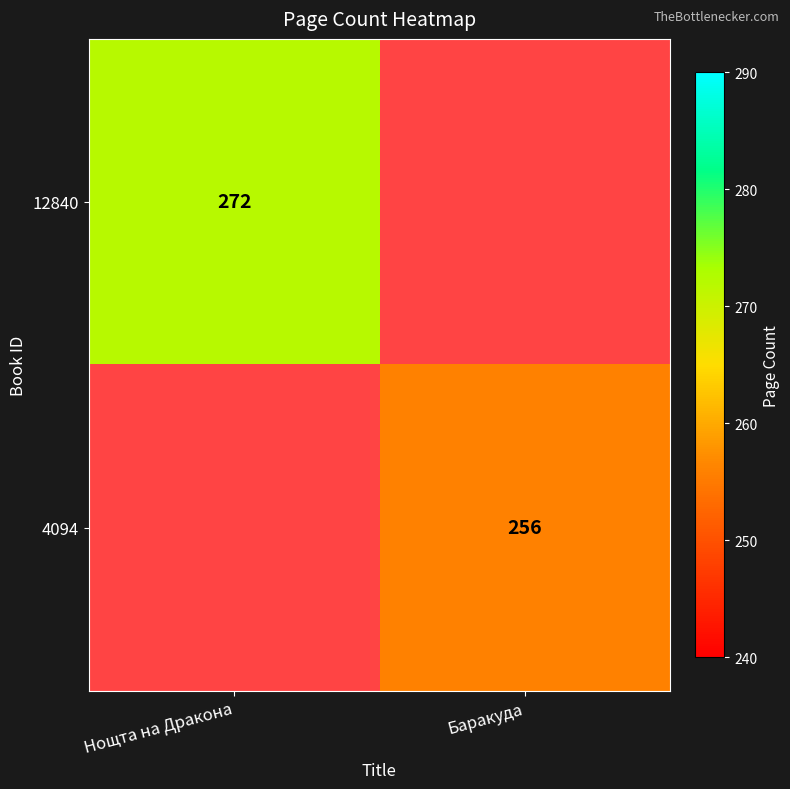

The value of 4094 at Баракуда is 457.5. True or false?

False